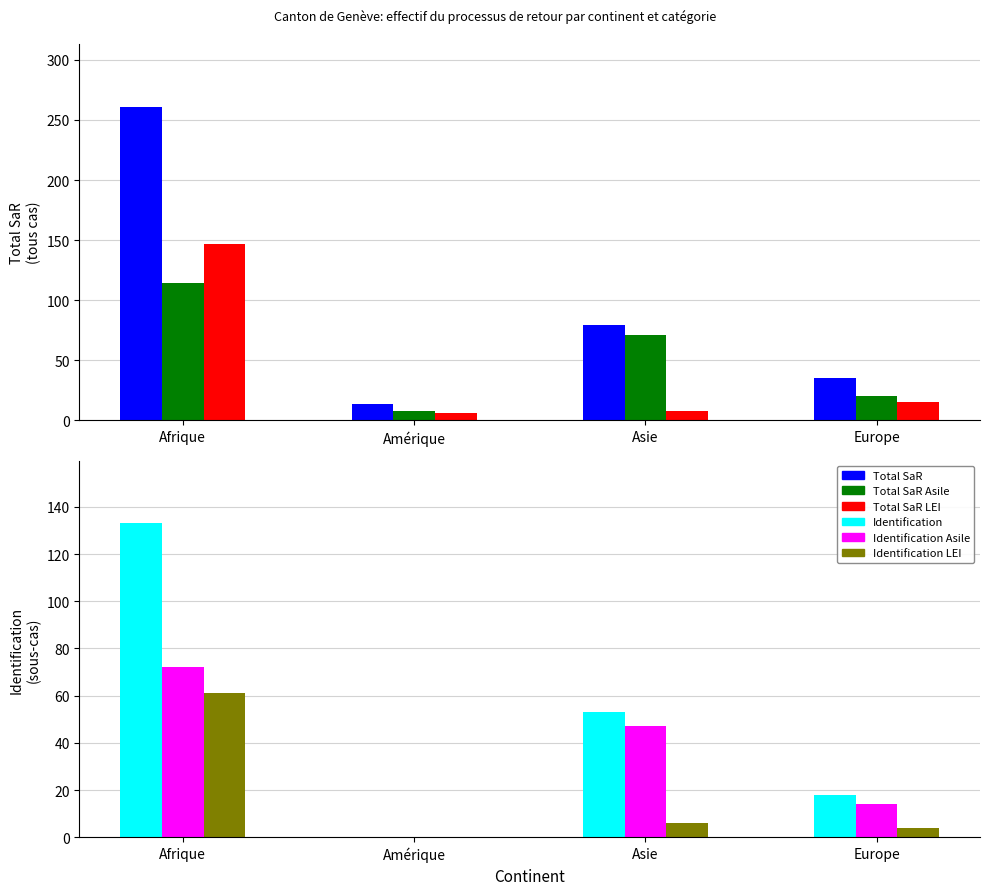

Rank the series by their maximum value, from lowest to highest.

Identification LEI, Identification Asile, Total SaR Asile, Identification, Total SaR LEI, Total SaR